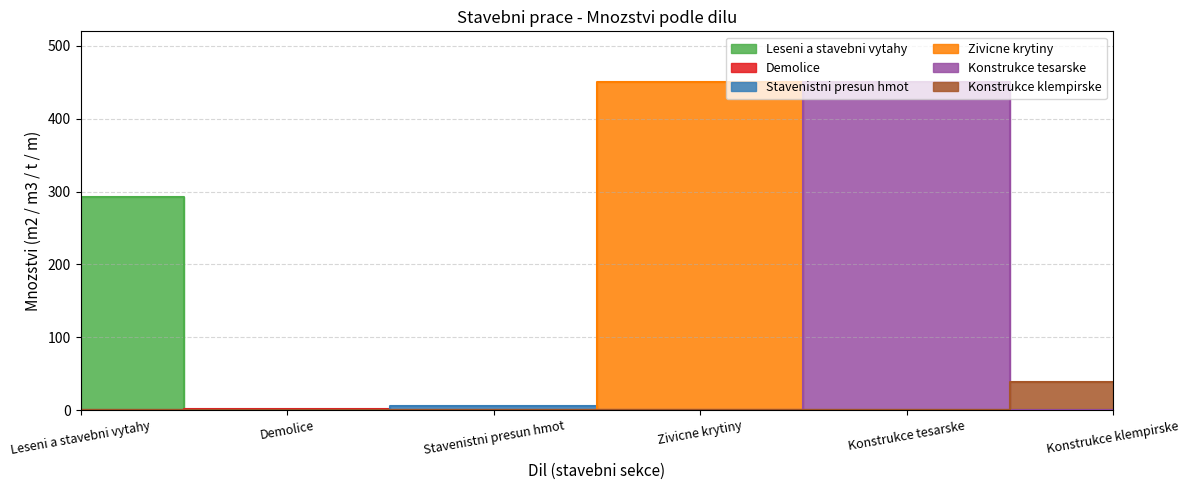

What is the maximum value for Mnozstvi?

450.0